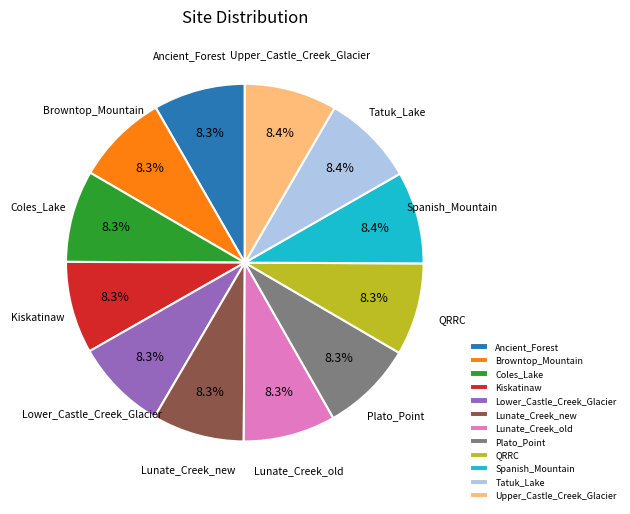

How many segments does this pie chart have?

12